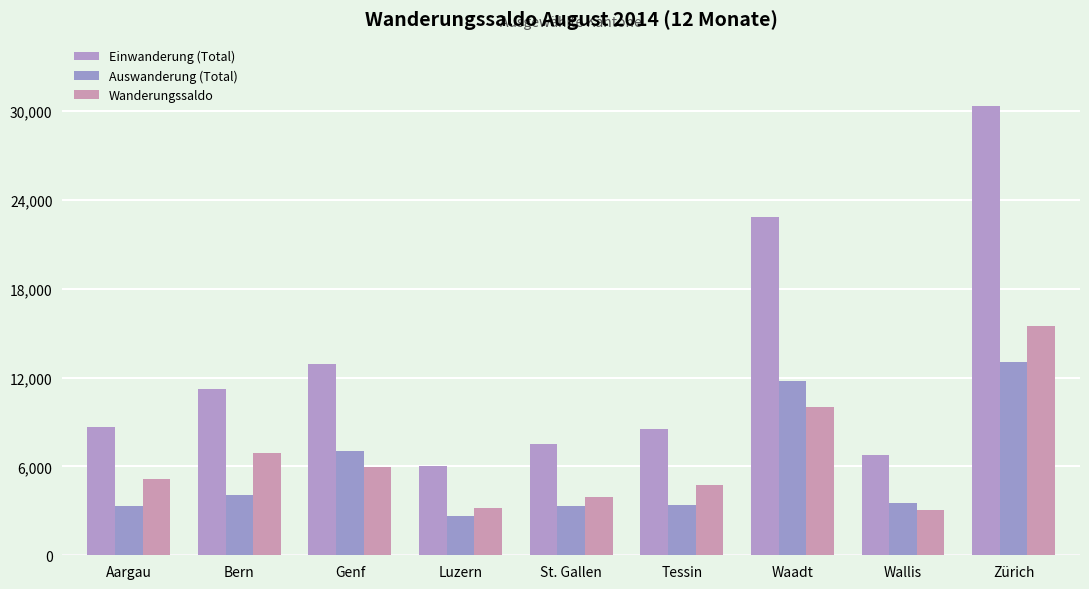

Reading left to right, extract all data points from this chart.

Einwanderung (Total): Aargau=8643	Bern=11250	Genf=12947	Luzern=6020	St. Gallen=7511	Tessin=8513	Waadt=22860	Wallis=6782	Zürich=30340
Auswanderung (Total): Aargau=3322	Bern=4103	Genf=7068	Luzern=2651	St. Gallen=3333	Tessin=3390	Waadt=11784	Wallis=3541	Zürich=13034
Wanderungssaldo: Aargau=5187	Bern=6881	Genf=5938	Luzern=3208	St. Gallen=3927	Tessin=4773	Waadt=10019	Wallis=3052	Zürich=15473